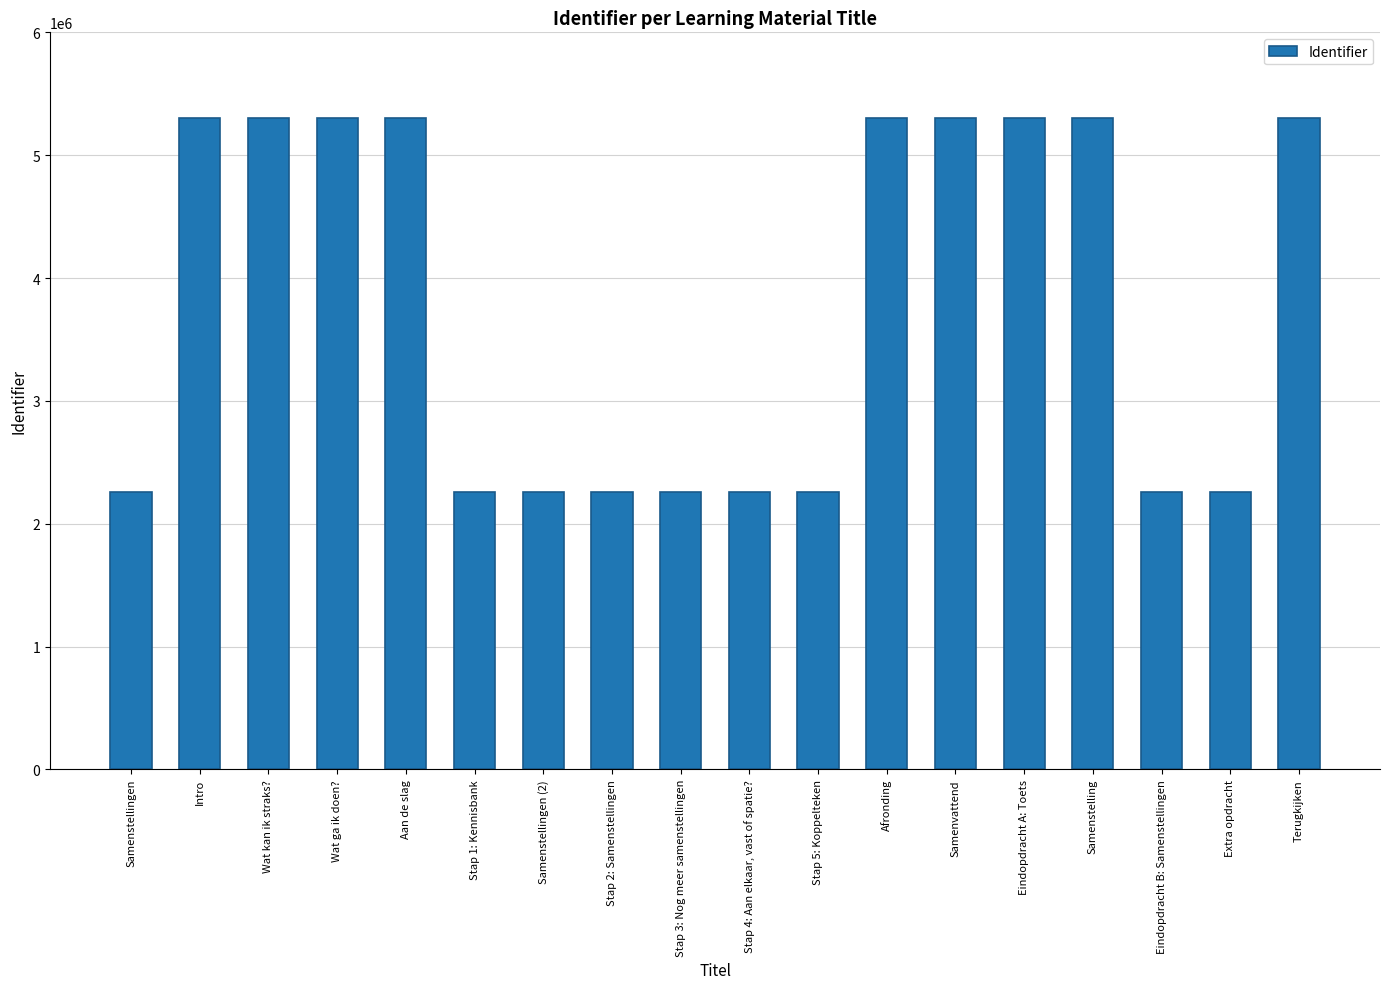

True or false: the data shows 5306229 at Wat kan ik straks?.

True